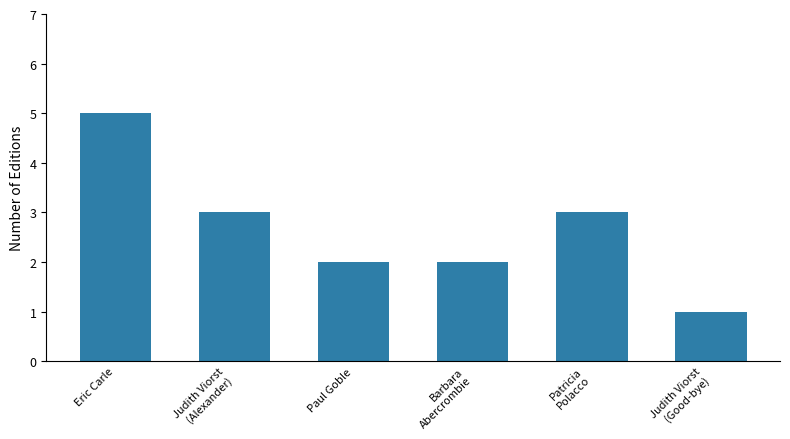

Between Judith Viorst
(Good-bye) and Barbara
Abercrombie, which is larger?

Barbara
Abercrombie